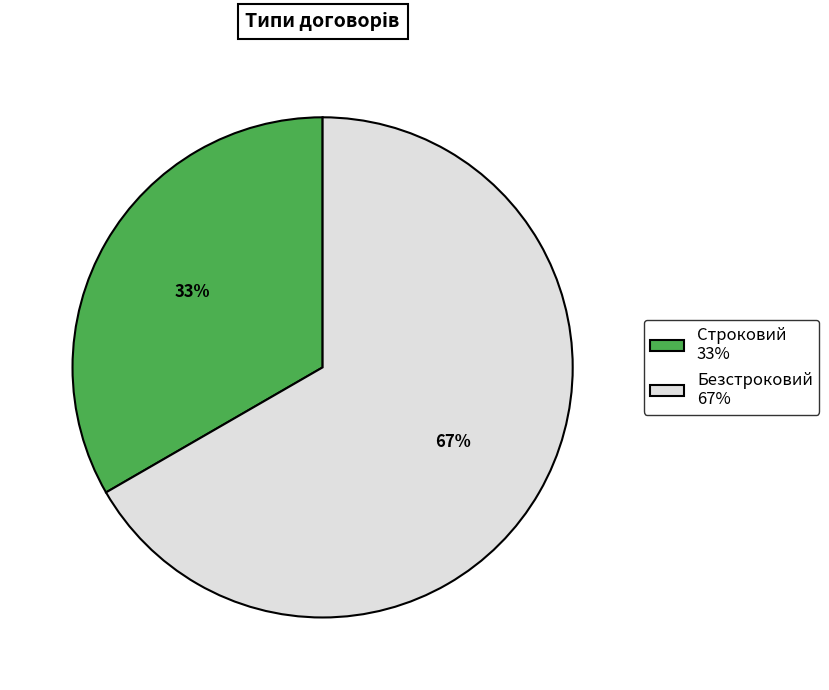

Rank the categories by value from highest to lowest.

Безстроковий, Строковий